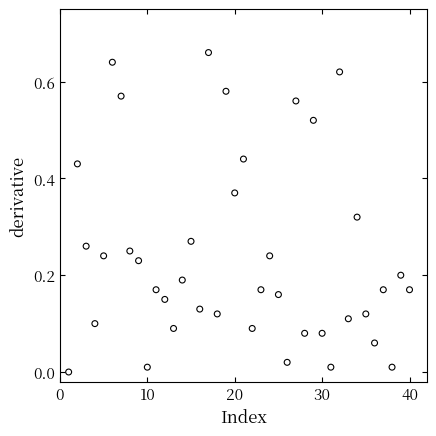

What is the range of X values (max minus min)?

39.0